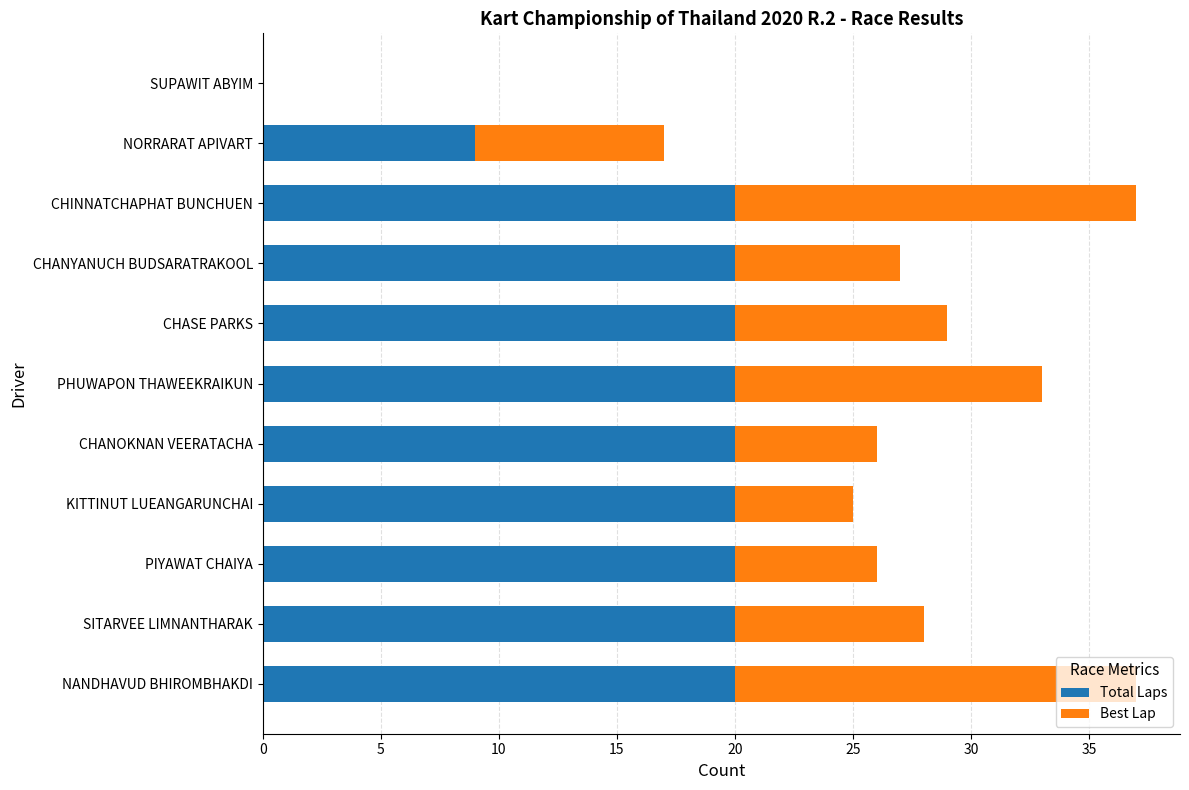

The Total Laps series shows 31 at CHANYANUCH BUDSARATRAKOOL. True or false?

False